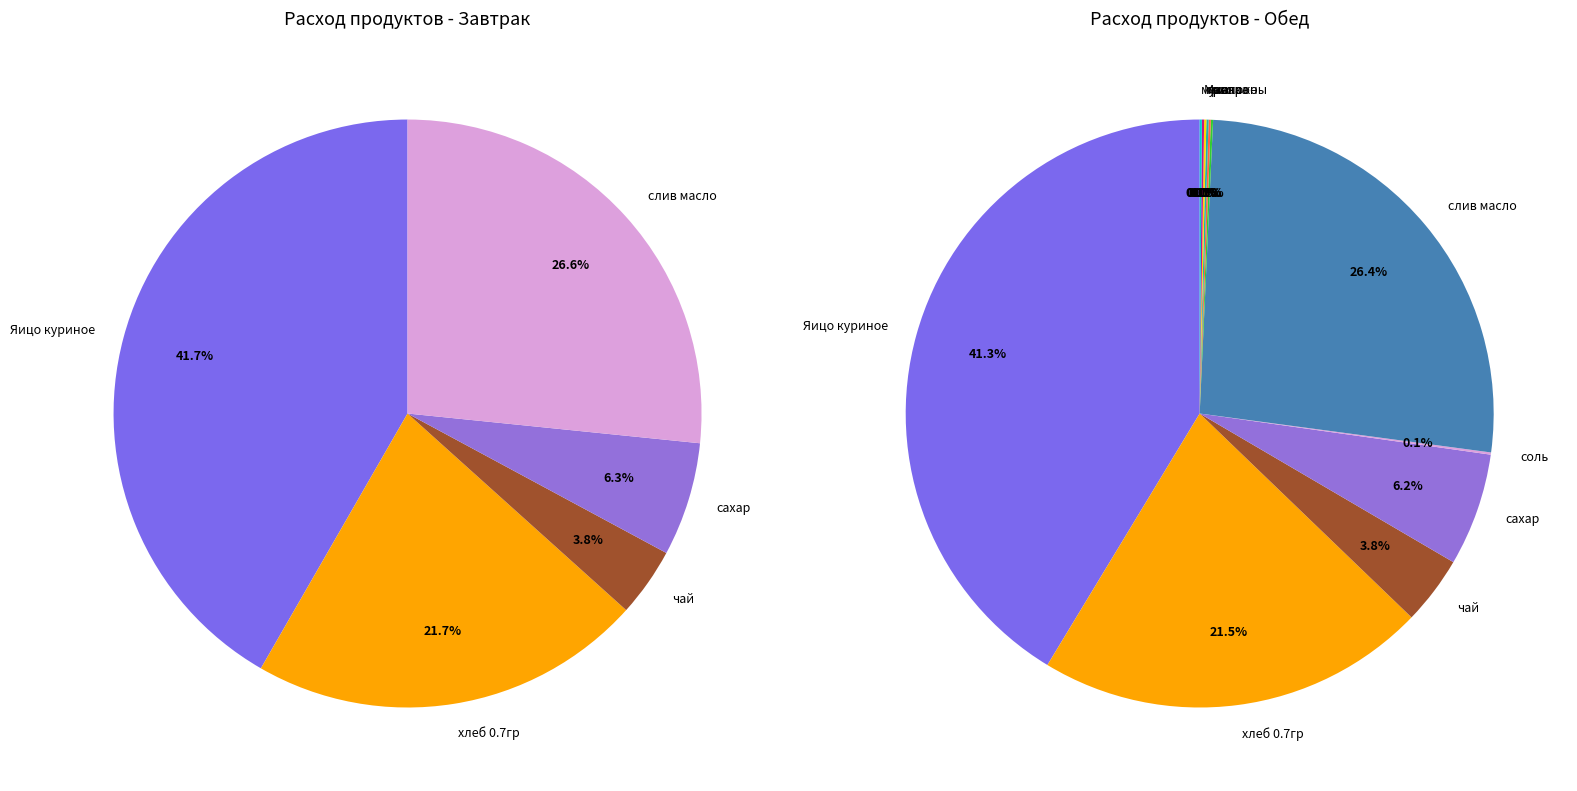

Do гречка and Манка together represent more than half of the pie?

No